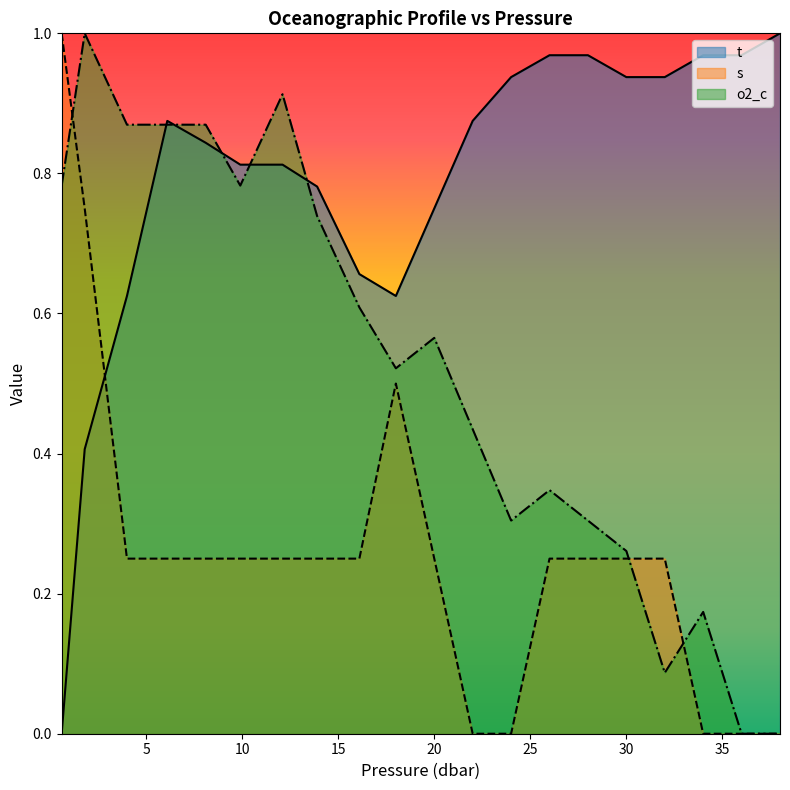

How many interior local valleys does the t series have?

1